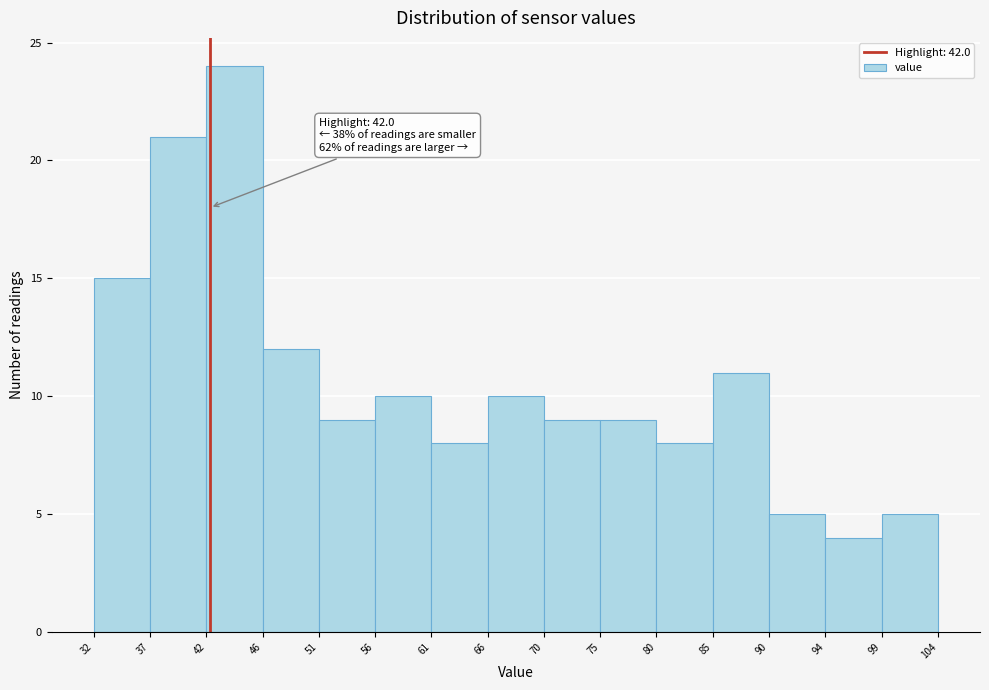

Over which range of the x-axis is the bar tallest?

42 to 46